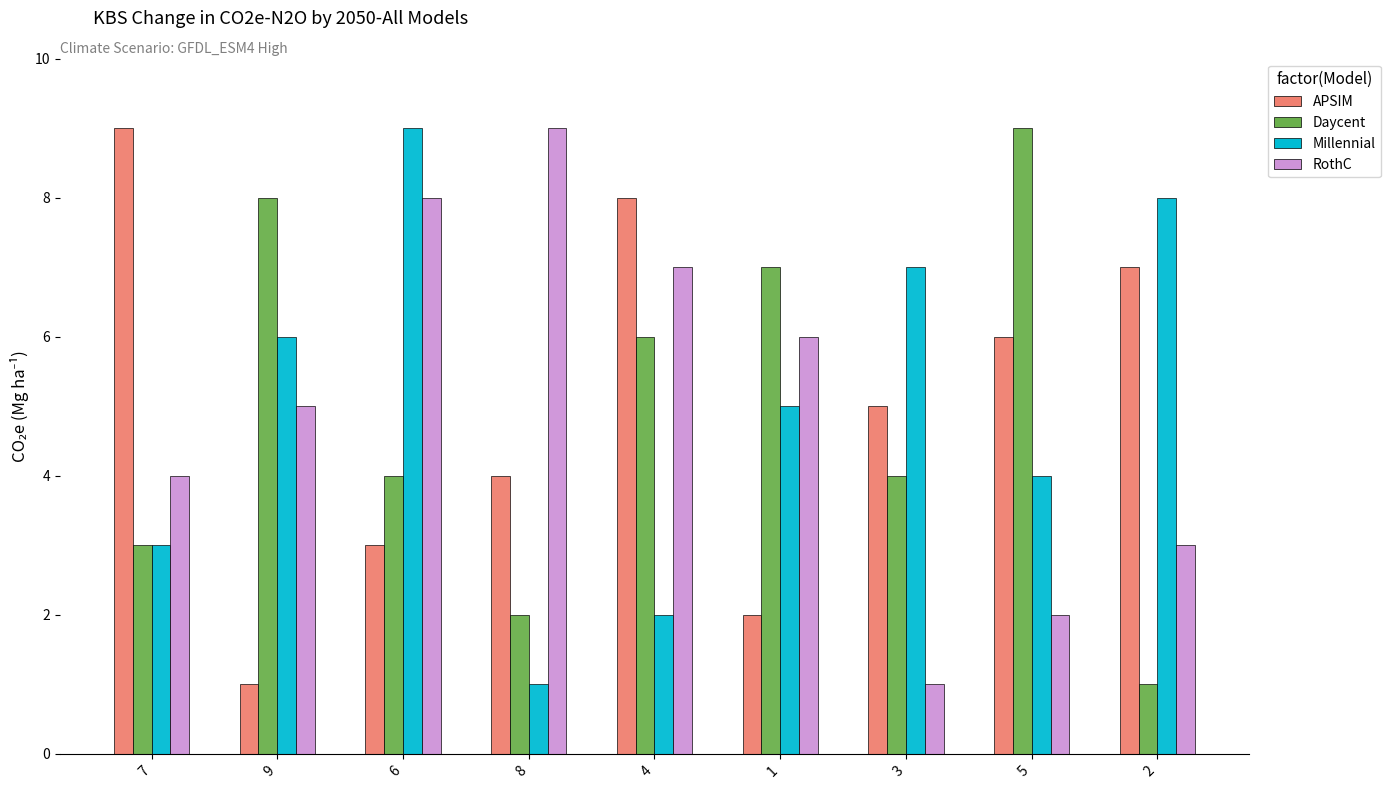

Reading left to right, extract all data points from this chart.

APSIM: 7=9	9=1	6=3	8=4	4=8	1=2	3=5	5=6	2=7
Daycent: 7=3	9=8	6=4	8=2	4=6	1=7	3=4	5=9	2=1
Millennial: 7=3	9=6	6=9	8=1	4=2	1=5	3=7	5=4	2=8
RothC: 7=4	9=5	6=8	8=9	4=7	1=6	3=1	5=2	2=3